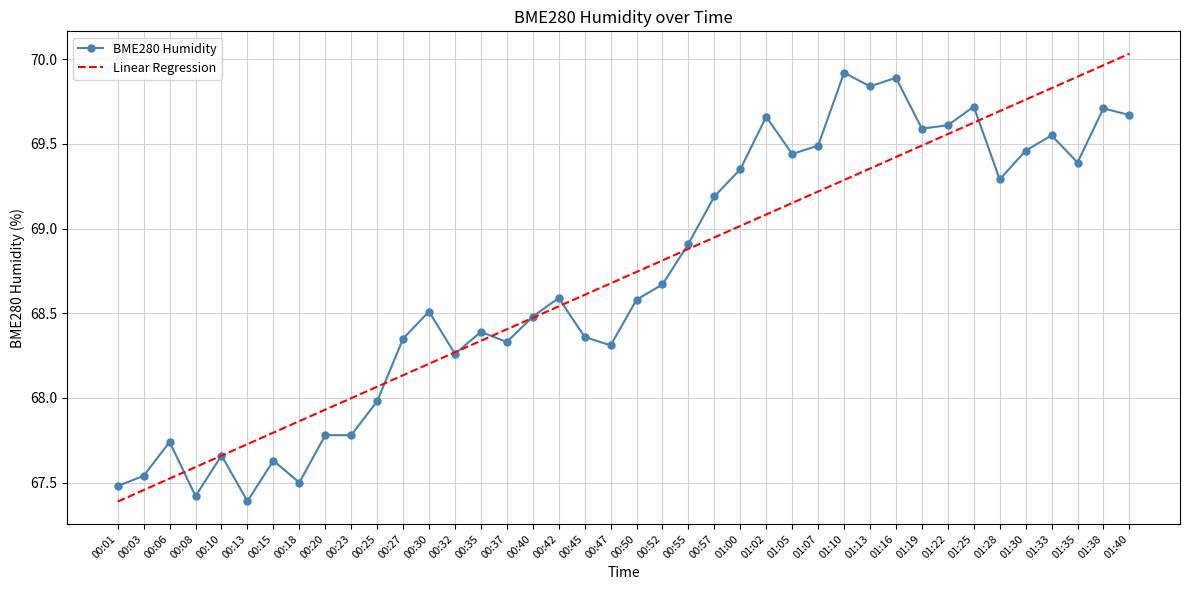

The value of BME280 Humidity at 01:30 is 25.9. True or false?

False